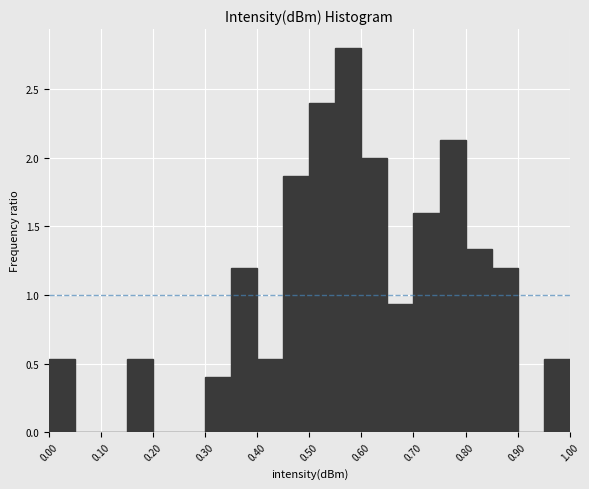

Reading left to right, transcribe this chart: for each bar, give the range it covers on the x-axis and its height. The values are not printed on the chart, so give them approximately, as read against the axis.

0.00 to 0.05: 0.55
0.05 to 0.10: 0
0.10 to 0.15: 0
0.15 to 0.20: 0.55
0.20 to 0.25: 0
0.25 to 0.30: 0
0.30 to 0.35: 0.40
0.35 to 0.40: 1.20
0.40 to 0.45: 0.55
0.45 to 0.50: 1.85
0.50 to 0.55: 2.40
0.55 to 0.60: 2.80
0.60 to 0.65: 2.00
0.65 to 0.70: 0.95
0.70 to 0.75: 1.60
0.75 to 0.80: 2.15
0.80 to 0.85: 1.35
0.85 to 0.90: 1.20
0.90 to 0.95: 0
0.95 to 1.00: 0.55